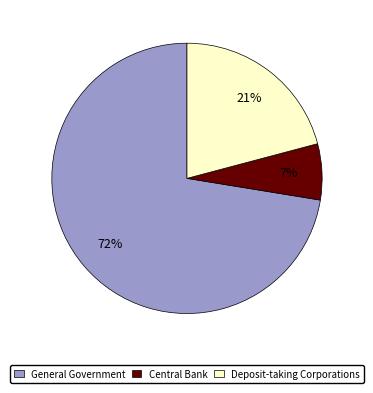

How many segments does this pie chart have?

3